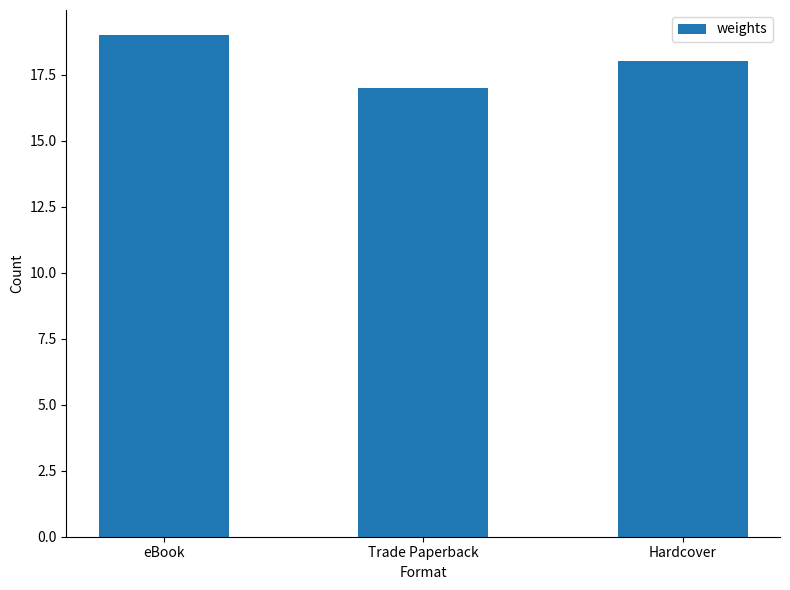

Rank the categories by value from highest to lowest.

eBook, Hardcover, Trade Paperback